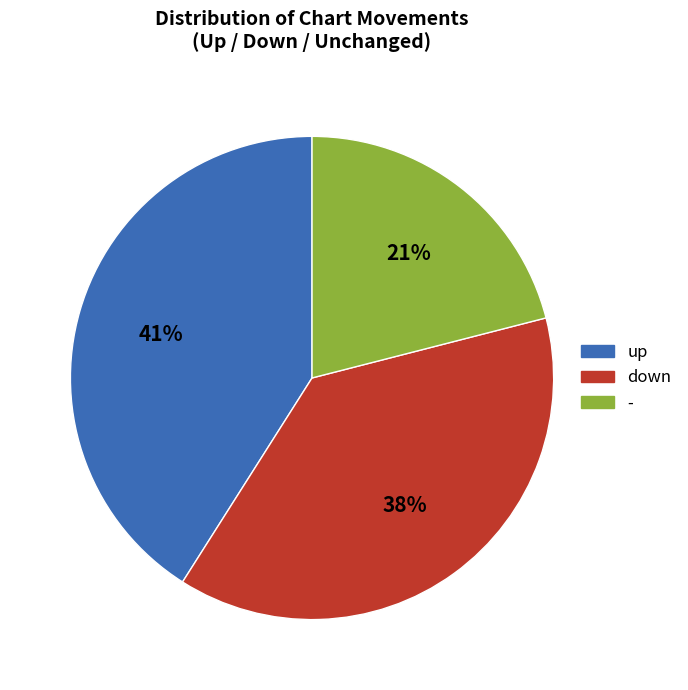

Is there any slice that represents more than half of the pie?

No